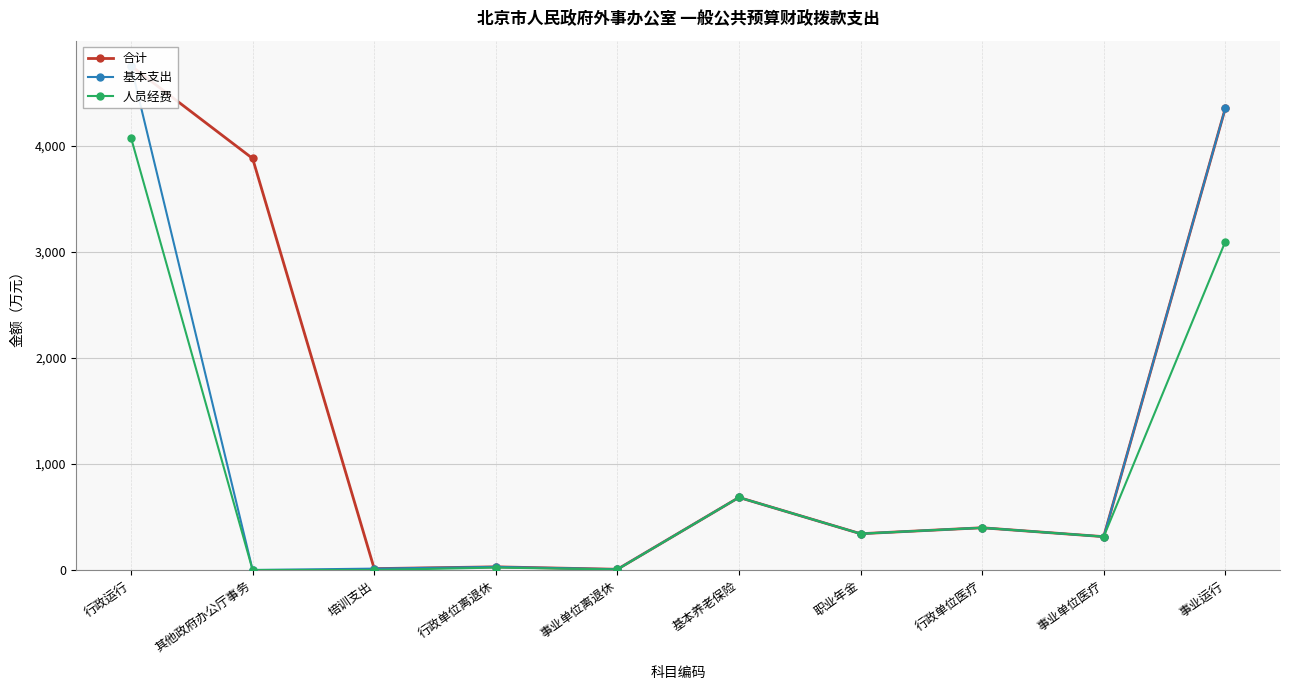

Reading left to right, what are all the values shown in this chart?

合计: 4754.5	3881.1	12.8	29.7	6.7	684.4	342.2	398.3	314.4	4354.1
基本支出: 4754.5	0.0	12.8	29.7	6.7	684.4	342.2	398.3	314.4	4354.1
人员经费: 4075.9	0.0	0.0	22.7	5.0	684.4	342.2	398.3	314.4	3096.5